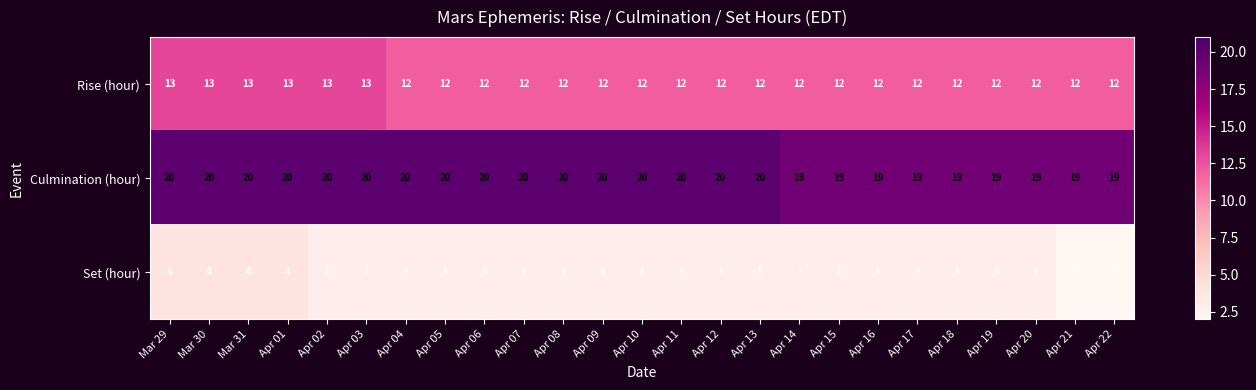

Read the Culmination (hour) value at Apr 22.

19